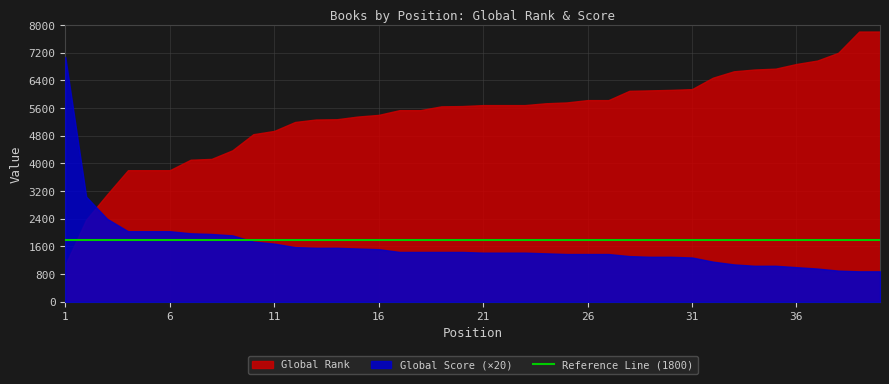

Reading left to right, list all the values displayed in this chart.

Global Rank: 1=1066	2=2372	3=3102	4=3804	5=3804	6=3804	7=4107	8=4131	9=4379	10=4845	11=4940	12=5199	13=5270	14=5278	15=5356	16=5404	17=5541	18=5541	19=5651	20=5659	21=5687	22=5687	23=5687	24=5740	25=5764	26=5831	27=5831	28=6100	29=6113	30=6127	31=6149	32=6479	33=6664	34=6716	35=6741	36=6876	37=6975	38=7199	39=7814	40=7815
Global Score: 1=354	2=152	3=120	4=102	5=102	6=102	7=99	8=98	9=96	10=87	11=84	12=79	13=78	14=78	15=77	16=76	17=72	18=72	19=72	20=72	21=71	22=71	23=71	24=70	25=69	26=69	27=69	28=66	29=65	30=65	31=64	32=58	33=54	34=52	35=52	36=50	37=48	38=45	39=44	40=44